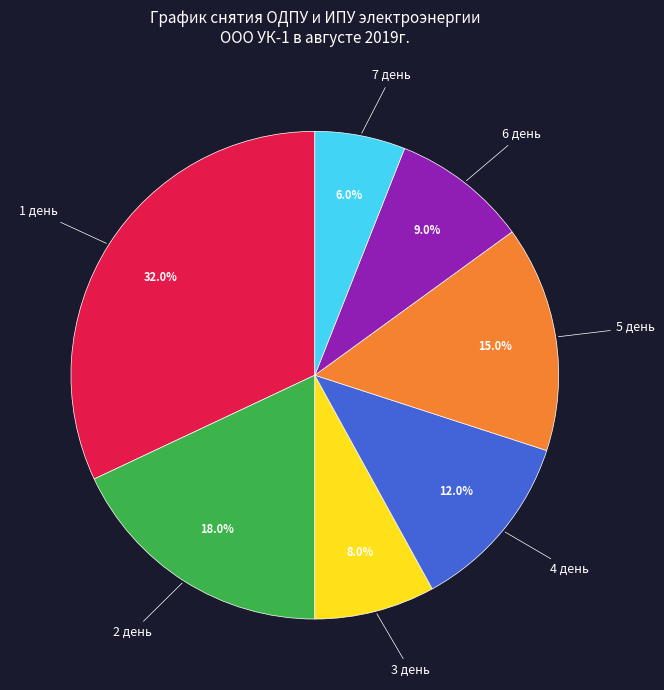

Is there a majority slice in this chart?

No